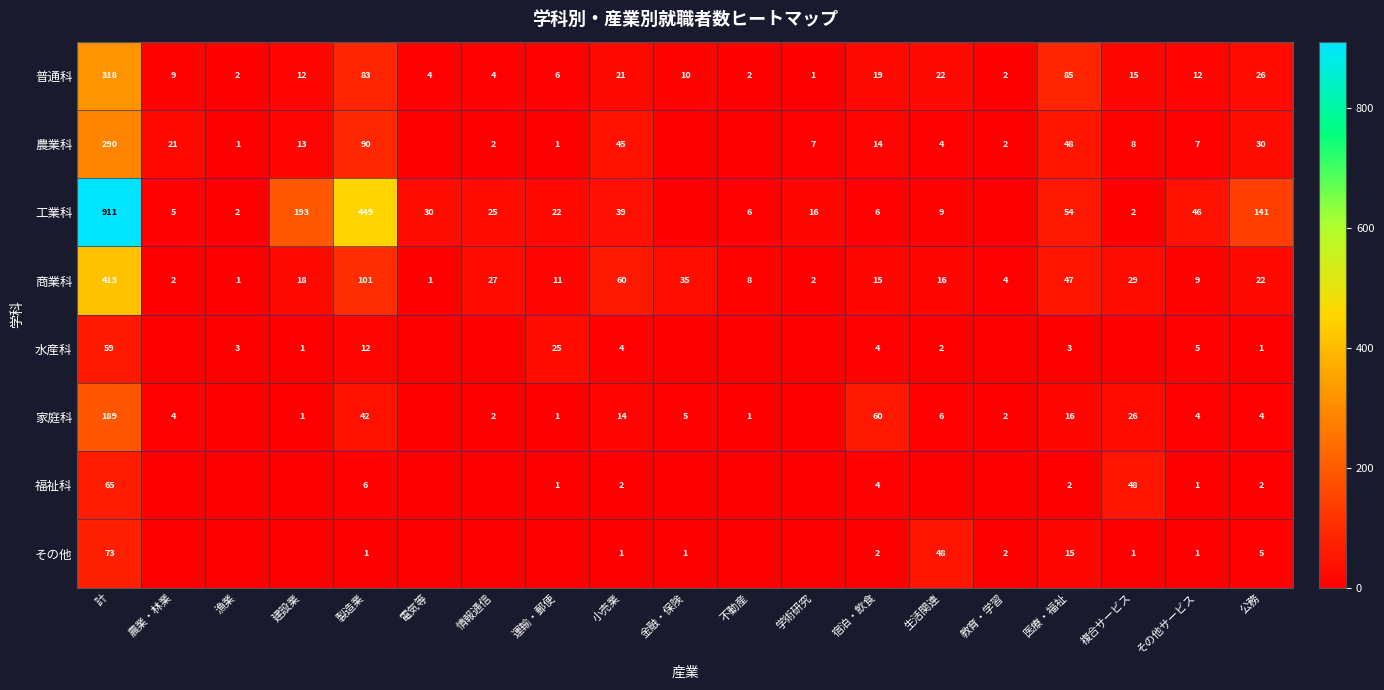

Count the number of categories in the chart.

19